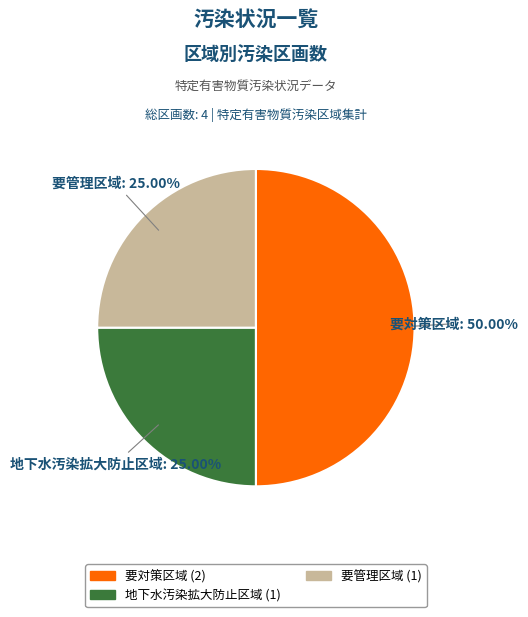

Which slice is the largest?

要対策区域